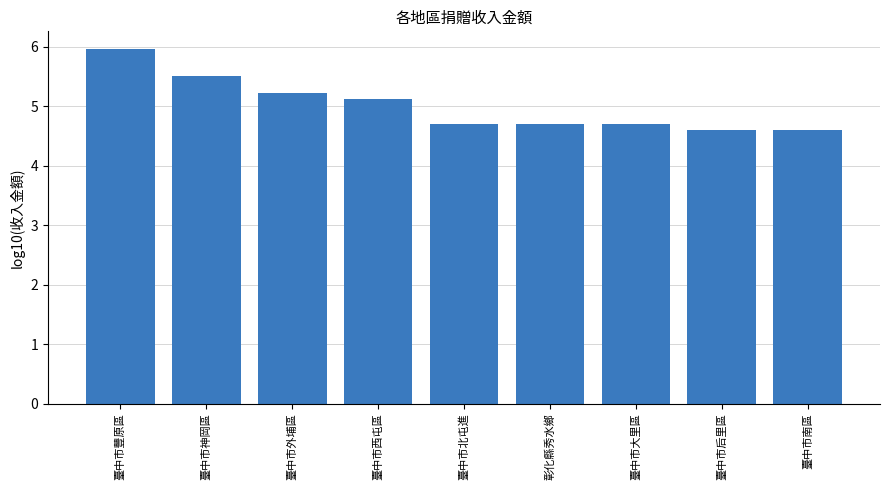

What is the difference between the maximum and second lowest values?

1.4